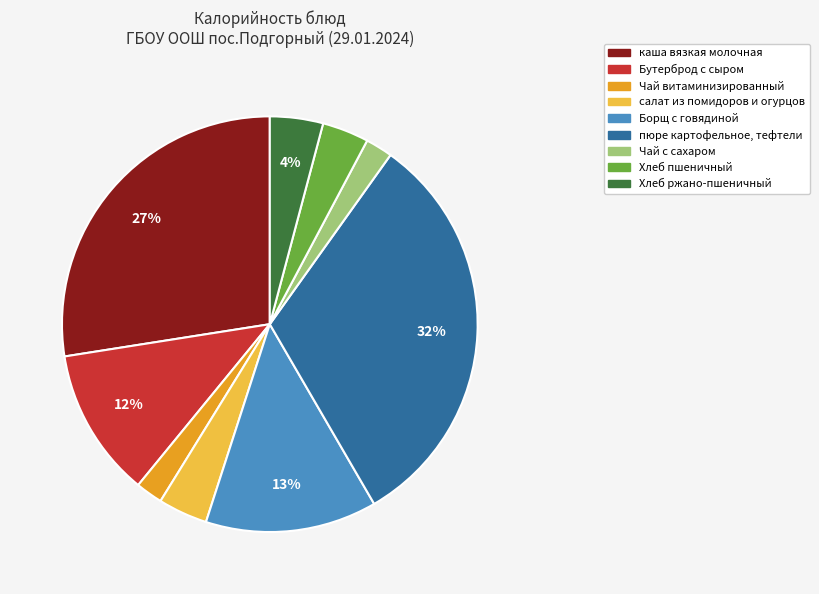

How many slices are in this pie chart?

9